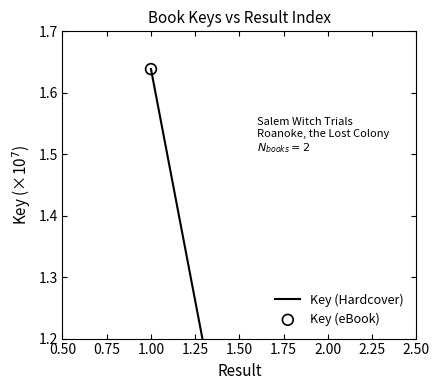

Which series reaches the maximum Y coordinate?

Key (Hardcover)